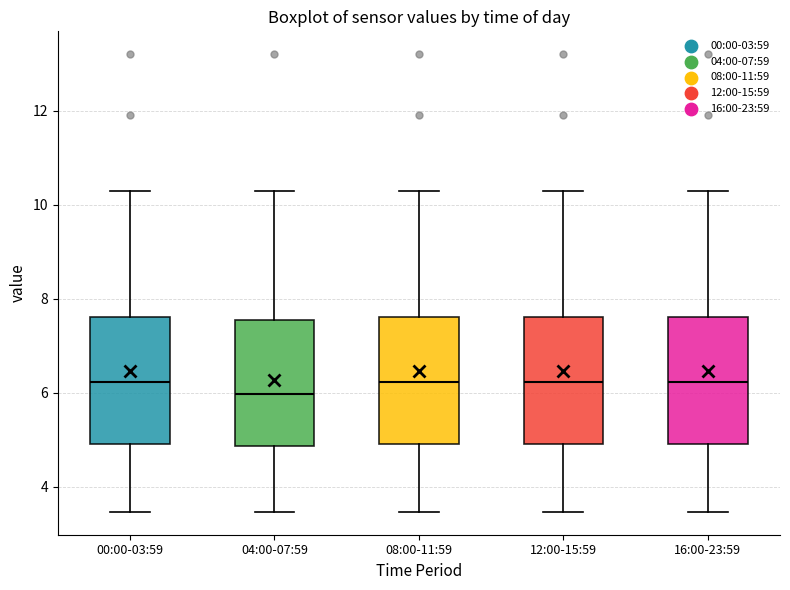

Where is the upper edge of the box for 12:00-15:59 on the y-axis? The values are not printed on the chart, so give them approximately, as read against the axis.

7.6